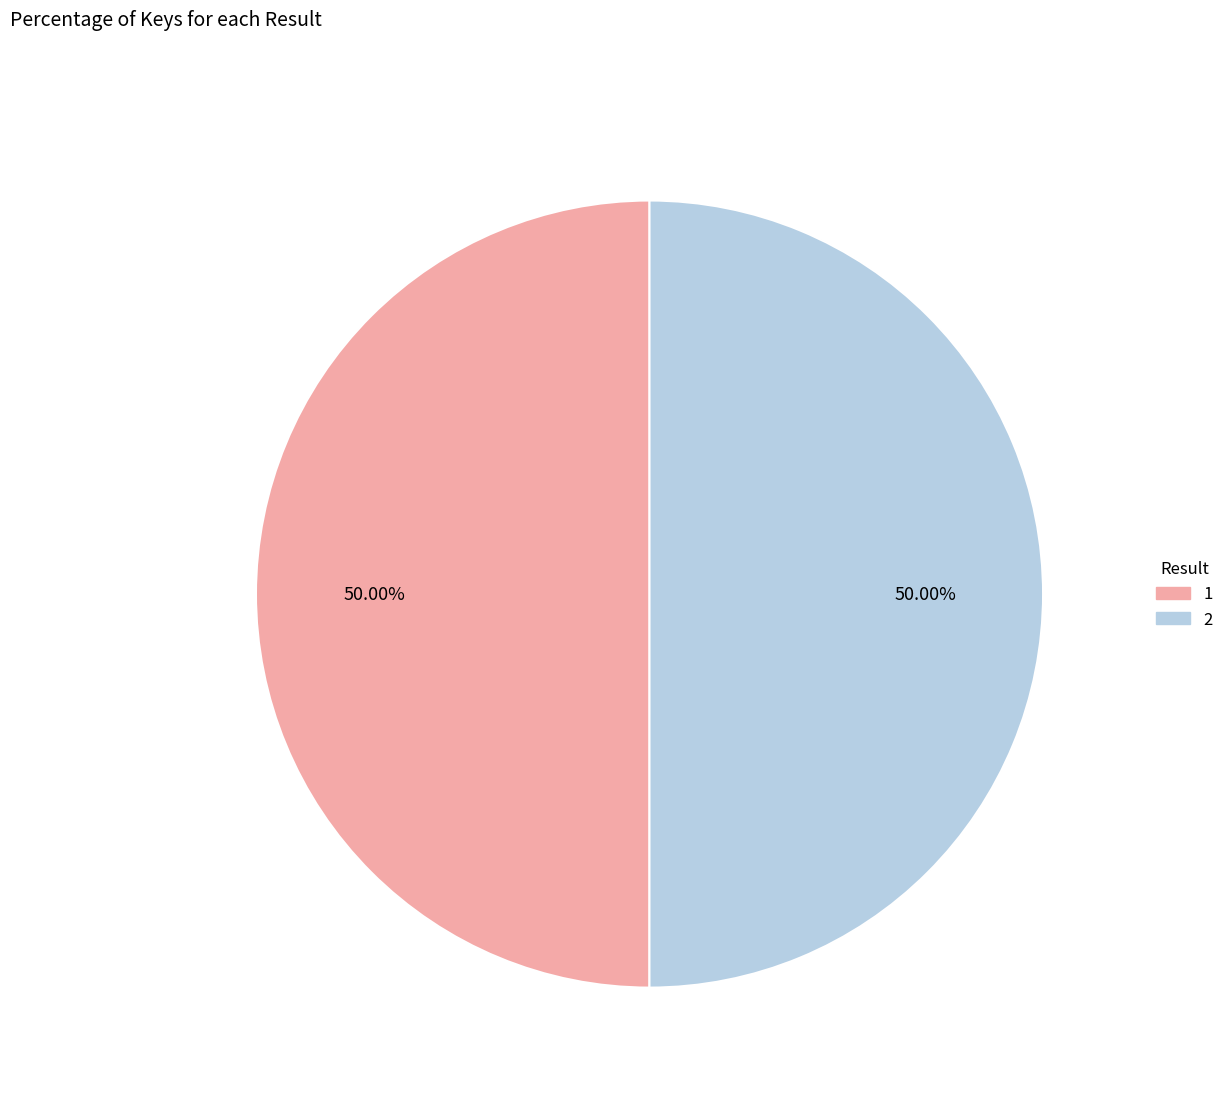

Do 2 and 1 together represent more than half of the pie?

Yes